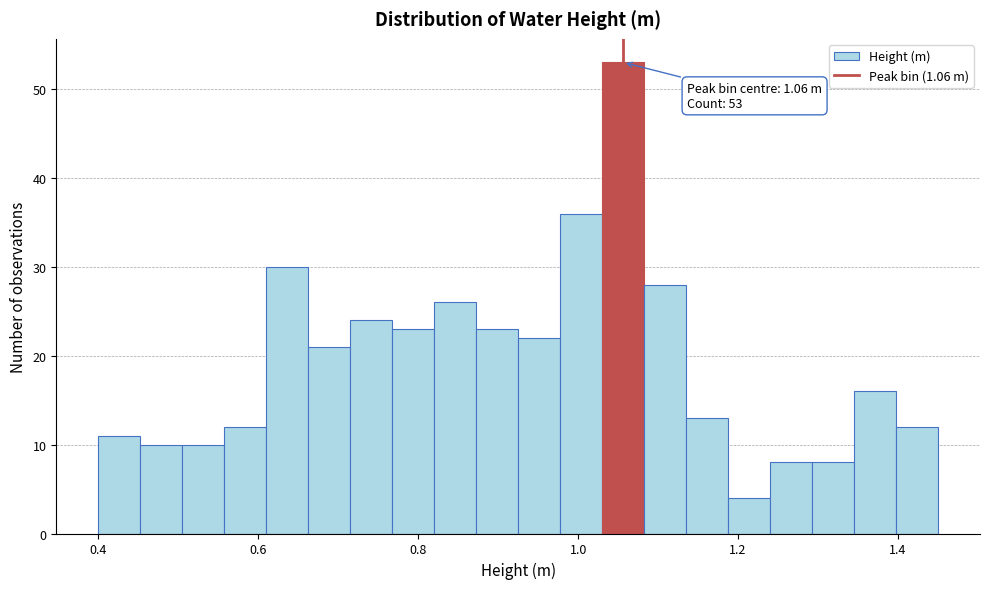

Read against the x-axis, roughly where is the centre of the tallest bar?

1.06